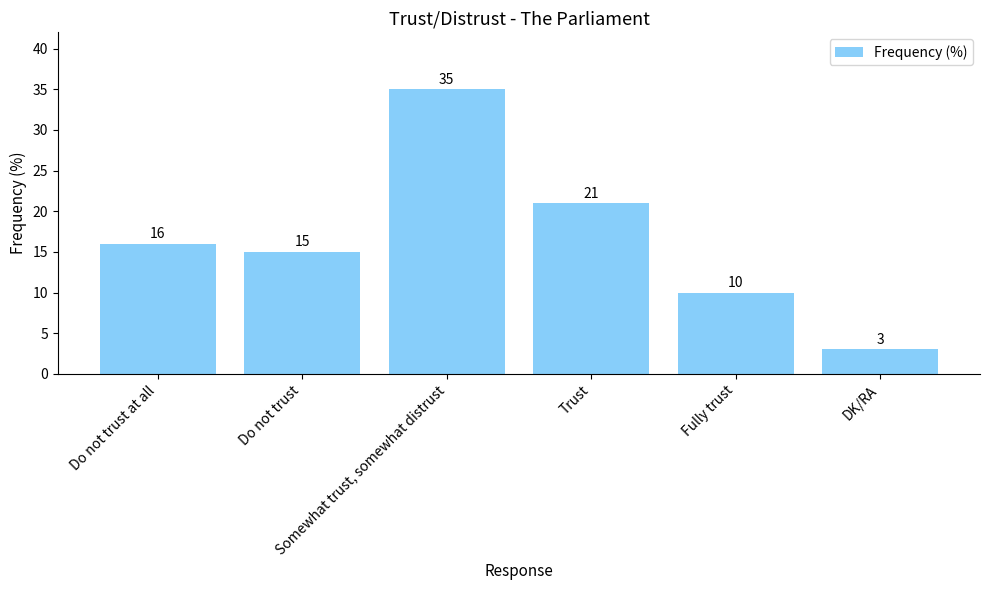

What is the value of the 3rd bar from the left?

35